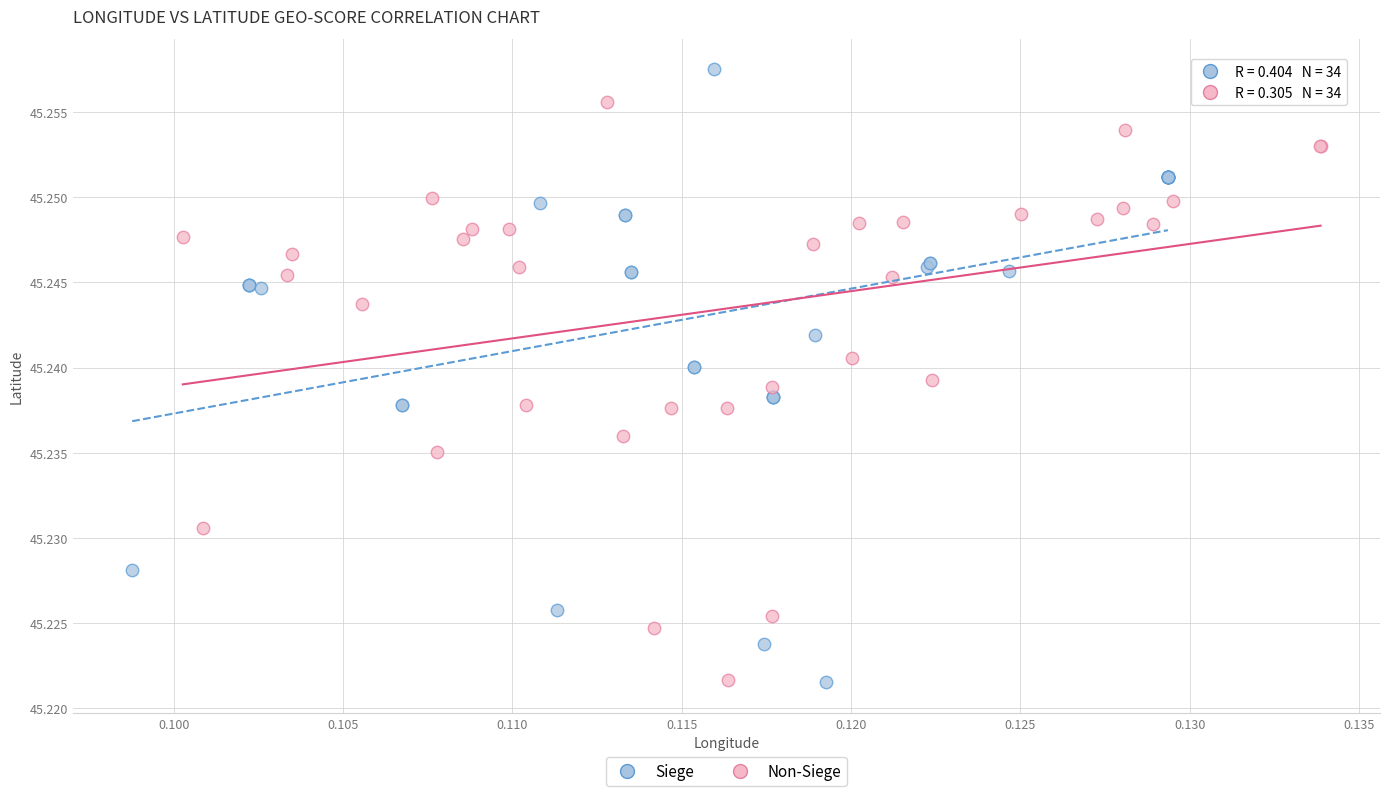

Which series contains the highest Y value?

Siege